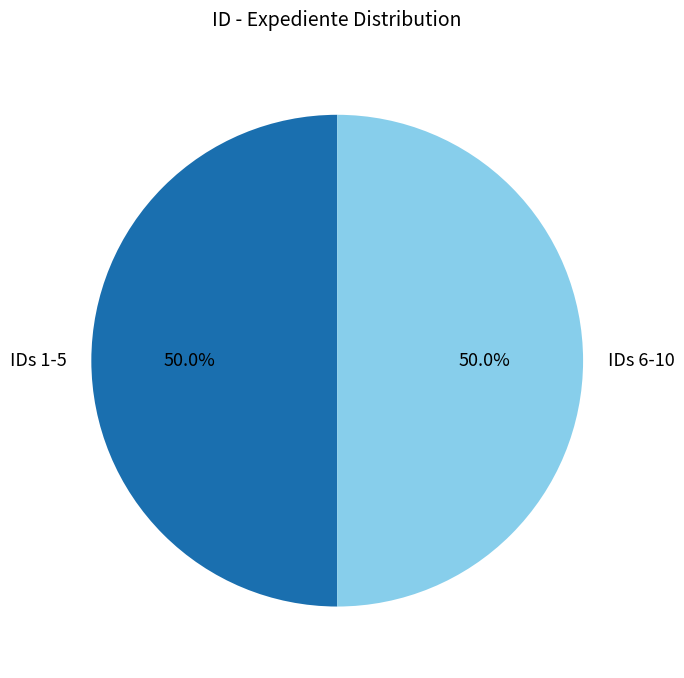

To the nearest percent, what is the difference between the largest and smallest slice percentages?

0%